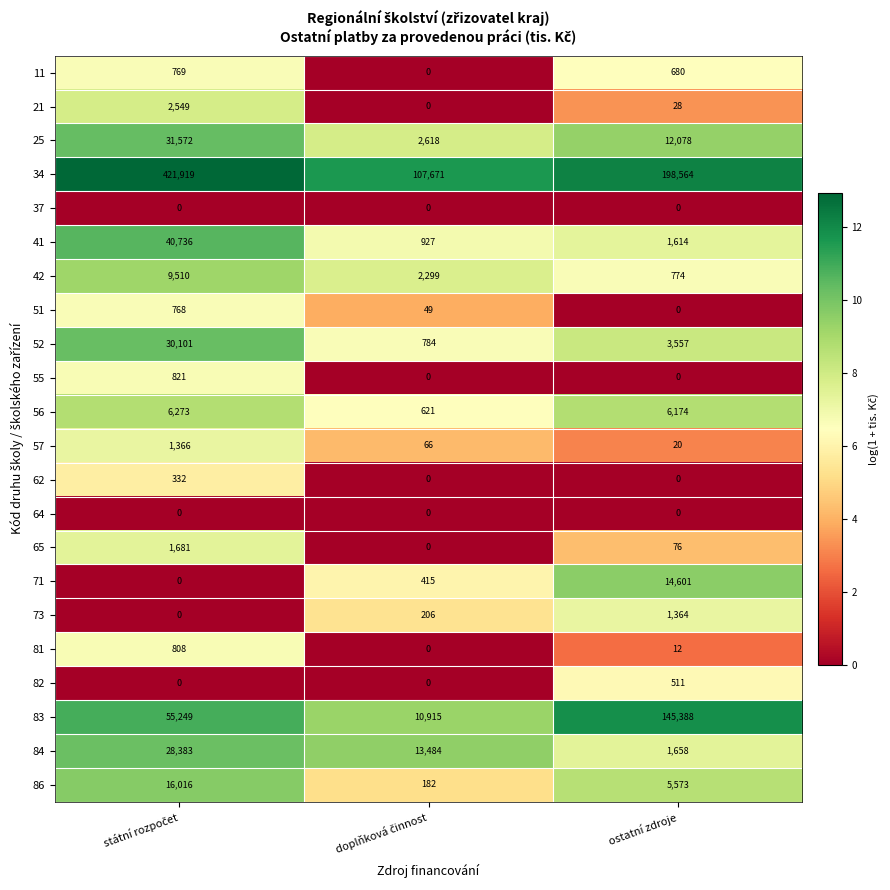

Is it true that 42 equals 774 at ostatní zdroje?

True